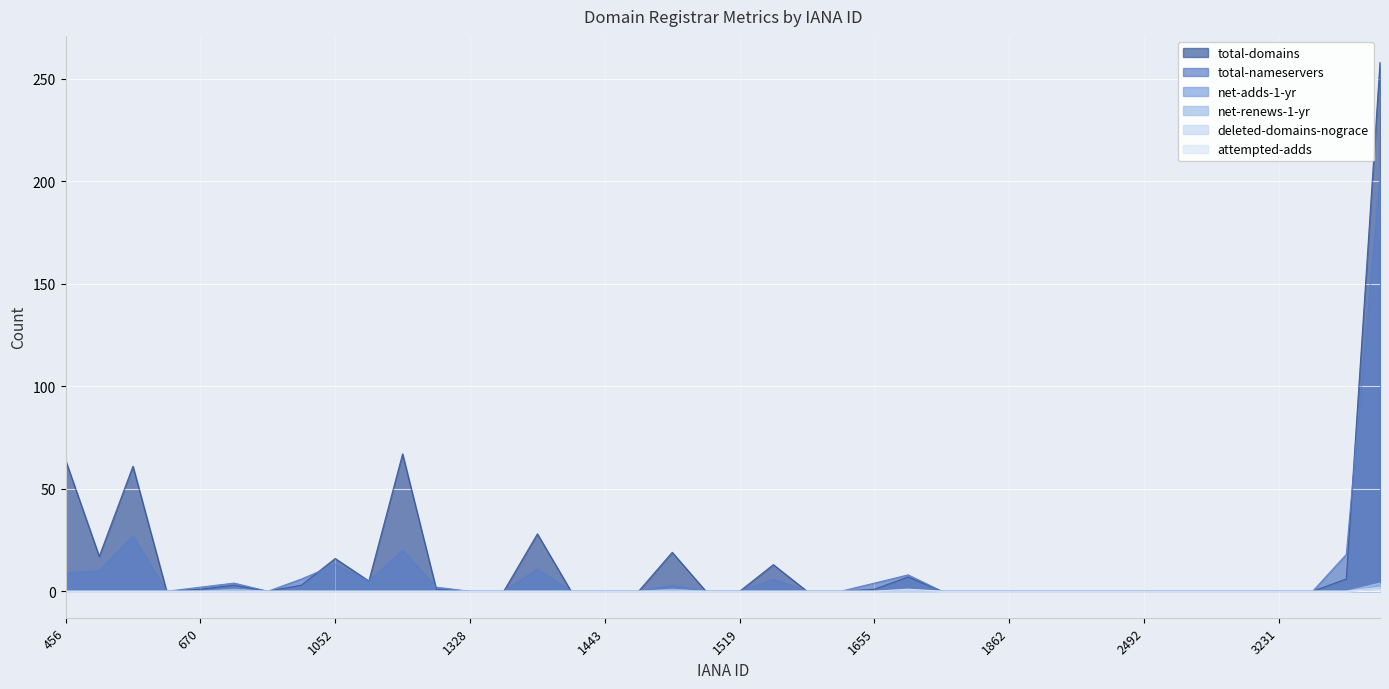

Reading right to left, transcribe all the data shown in this chart.

total-domains: 9=258	9998=6	3786=0	3231=0	2907=0	2500=0	2496=0	2492=0	2484=0	2476=0	2287=0	1862=0	1755=0	1728=0	1675=7	1655=1	1619=0	1587=0	1556=13	1519=0	1494=0	1466=19	1460=0	1443=0	1403=0	1376=28	1362=0	1328=0	1257=1	1152=67	1110=5	1052=16	938=3	837=0	809=3	670=1	628=0	612=61	470=17	456=64
total-nameservers: 9=203	9998=18	3786=0	3231=0	2907=0	2500=0	2496=0	2492=0	2484=0	2476=0	2287=0	1862=0	1755=0	1728=0	1675=8	1655=4	1619=0	1587=0	1556=6	1519=0	1494=0	1466=3	1460=0	1443=0	1403=0	1376=11	1362=0	1328=0	1257=2	1152=20	1110=5	1052=13	938=6	837=0	809=4	670=2	628=0	612=27	470=10	456=9
net-adds-1-yr: 9=1	9998=0	3786=0	3231=0	2907=0	2500=0	2496=0	2492=0	2484=0	2476=0	2287=0	1862=0	1755=0	1728=0	1675=1	1655=0	1619=0	1587=0	1556=0	1519=0	1494=0	1466=0	1460=0	1443=0	1403=0	1376=0	1362=0	1328=0	1257=0	1152=0	1110=0	1052=0	938=0	837=0	809=0	670=0	628=0	612=0	470=0	456=0
net-renews-1-yr: 9=4	9998=0	3786=0	3231=0	2907=0	2500=0	2496=0	2492=0	2484=0	2476=0	2287=0	1862=0	1755=0	1728=0	1675=0	1655=0	1619=0	1587=0	1556=0	1519=0	1494=0	1466=1	1460=0	1443=0	1403=0	1376=0	1362=0	1328=0	1257=0	1152=0	1110=0	1052=0	938=0	837=0	809=1	670=0	628=0	612=0	470=0	456=0
deleted-domains-nograce: 9=2	9998=0	3786=0	3231=0	2907=0	2500=0	2496=0	2492=0	2484=0	2476=0	2287=0	1862=0	1755=0	1728=0	1675=0	1655=0	1619=0	1587=0	1556=0	1519=0	1494=0	1466=0	1460=0	1443=0	1403=0	1376=0	1362=0	1328=0	1257=0	1152=0	1110=0	1052=0	938=0	837=0	809=0	670=0	628=0	612=0	470=0	456=0
attempted-adds: 9=1	9998=0	3786=0	3231=0	2907=0	2500=0	2496=0	2492=0	2484=0	2476=0	2287=0	1862=0	1755=0	1728=0	1675=1	1655=0	1619=0	1587=0	1556=0	1519=0	1494=0	1466=0	1460=0	1443=0	1403=0	1376=0	1362=0	1328=0	1257=0	1152=0	1110=0	1052=0	938=0	837=0	809=0	670=0	628=0	612=0	470=0	456=0